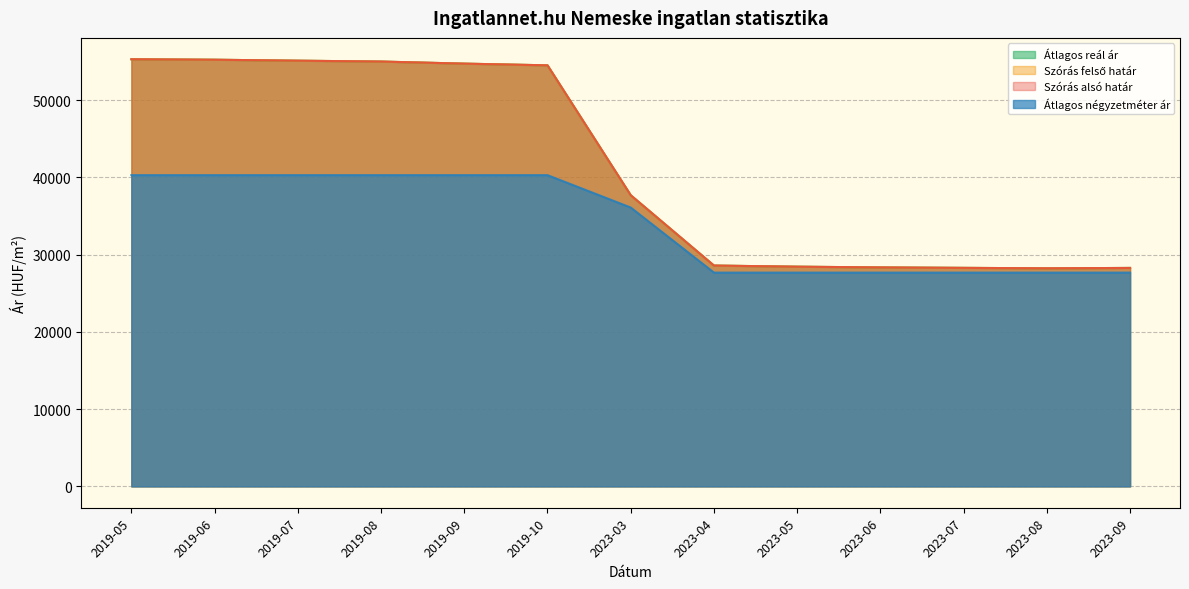

What are all the series names shown in the legend?

Átlagos négyzetméter ár, Szórás alsó határ, Szórás felső határ, Átlagos reál ár